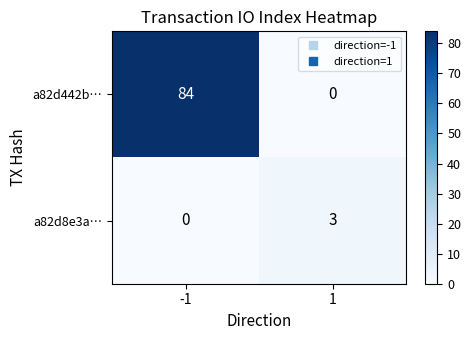

What is the difference between the highest and lowest values at -1?

84